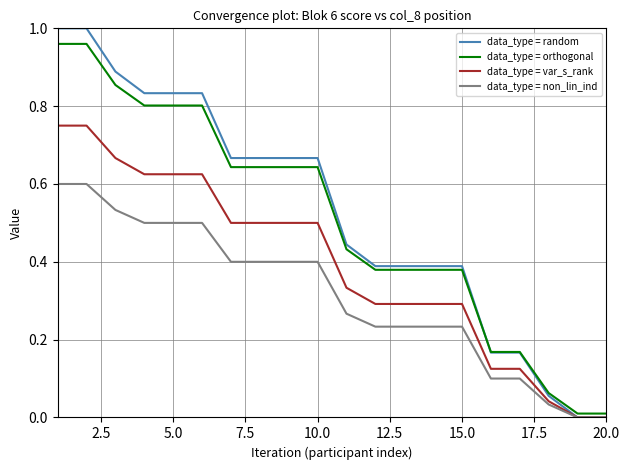

Does the chart display data point markers on the line(s)?

No